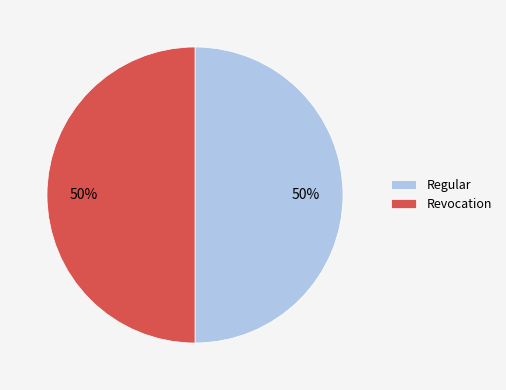

How many segments does this pie chart have?

2